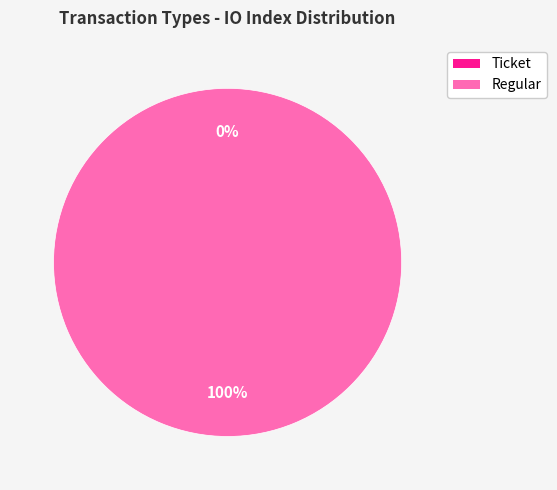

Is Regular the majority of the pie?

Yes